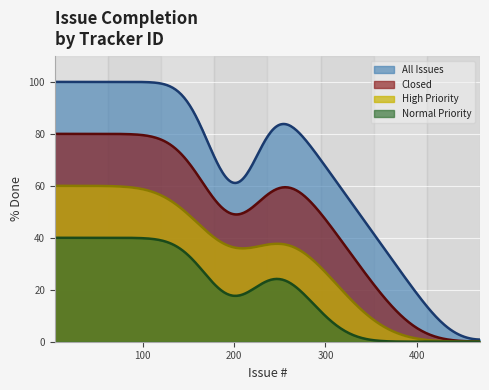

List the series in order of their overall mean, highest first.

All Issues, Closed, High Priority, Normal Priority